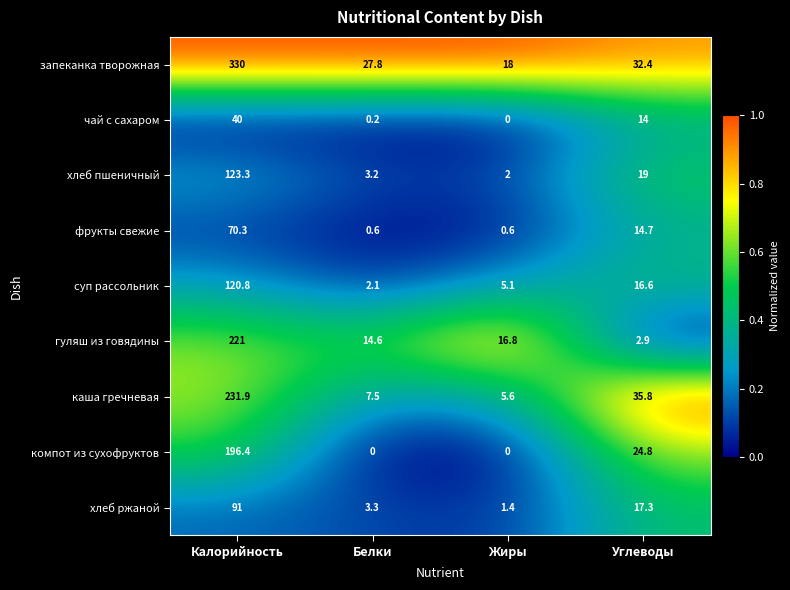

What is the difference between the maximum and minimum values in the фрукты свежие series?

69.7